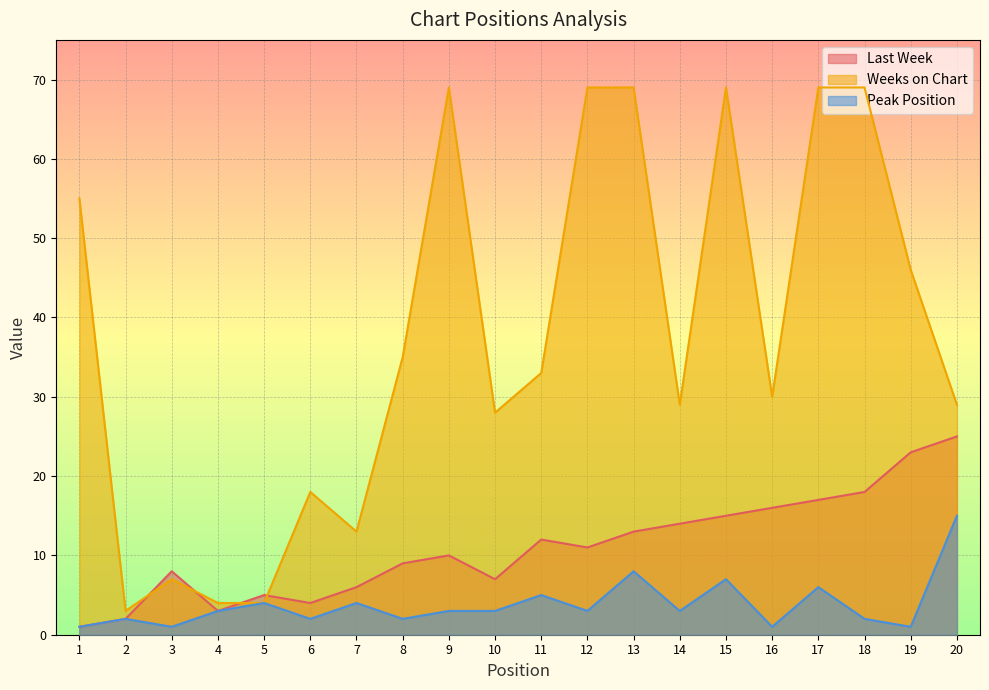

What is the difference between the maximum and minimum values in the Weeks on Chart series?

66